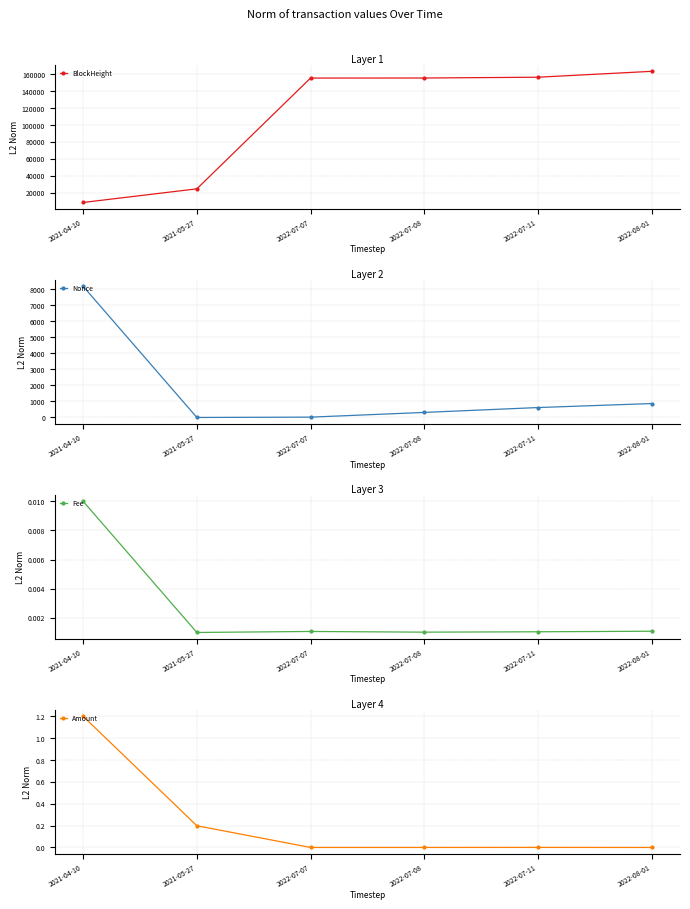

Where does the BlockHeight series first go above 155660?

2022-07-11